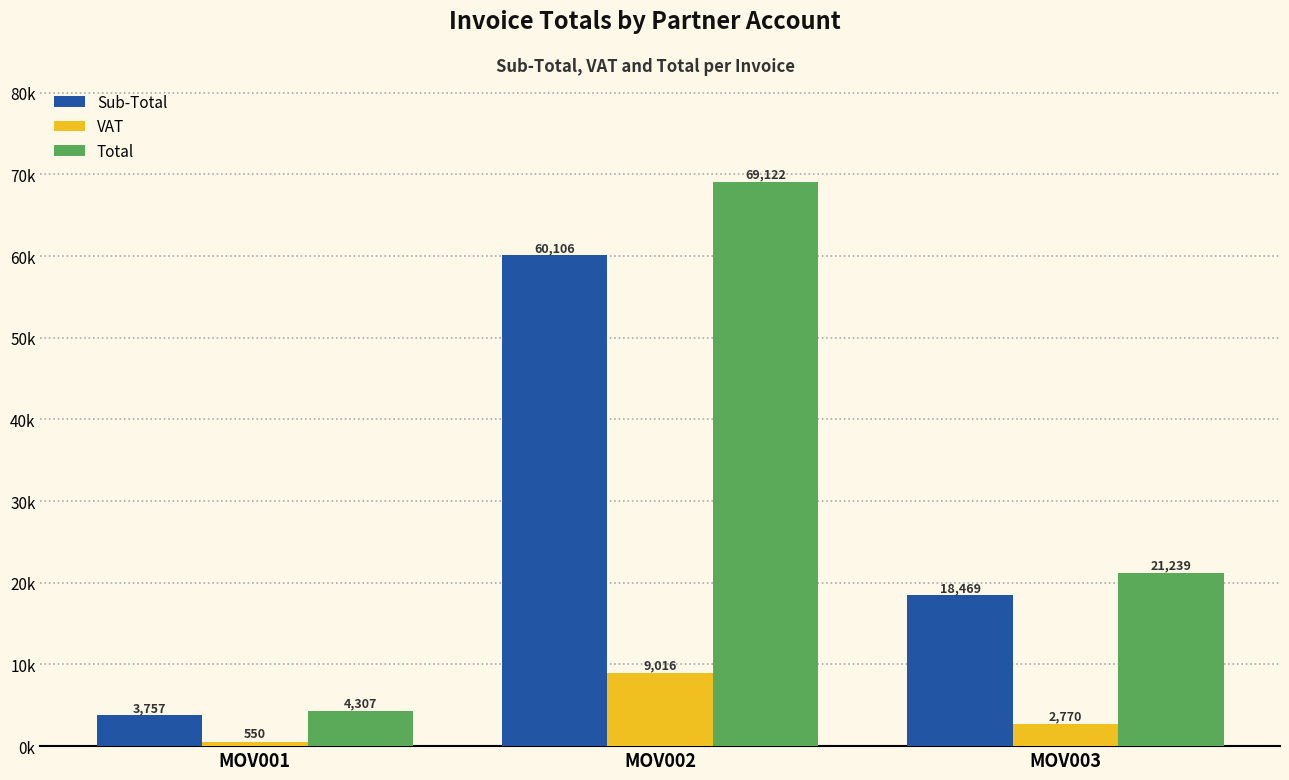

Where does the Sub-Total series first go above 18469?

MOV002